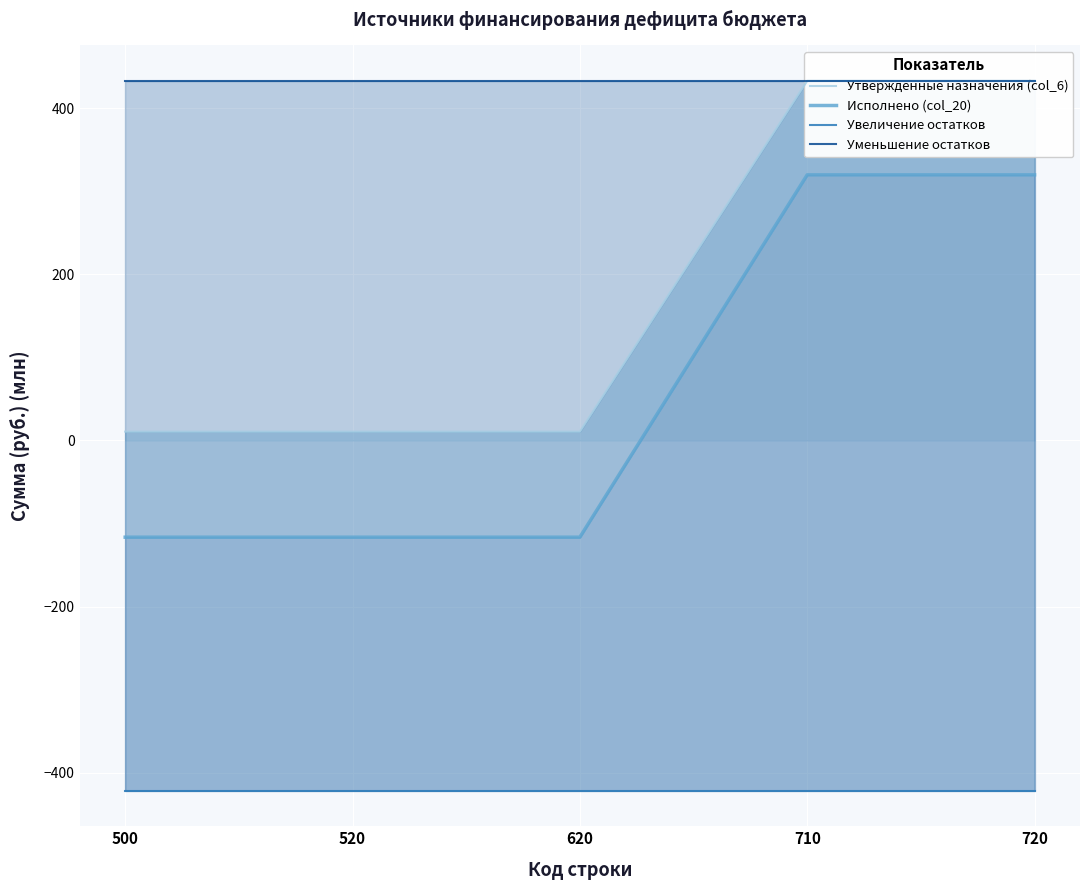

What is the value of the Уменьшение остатков point at the 2nd from the left?

432.8